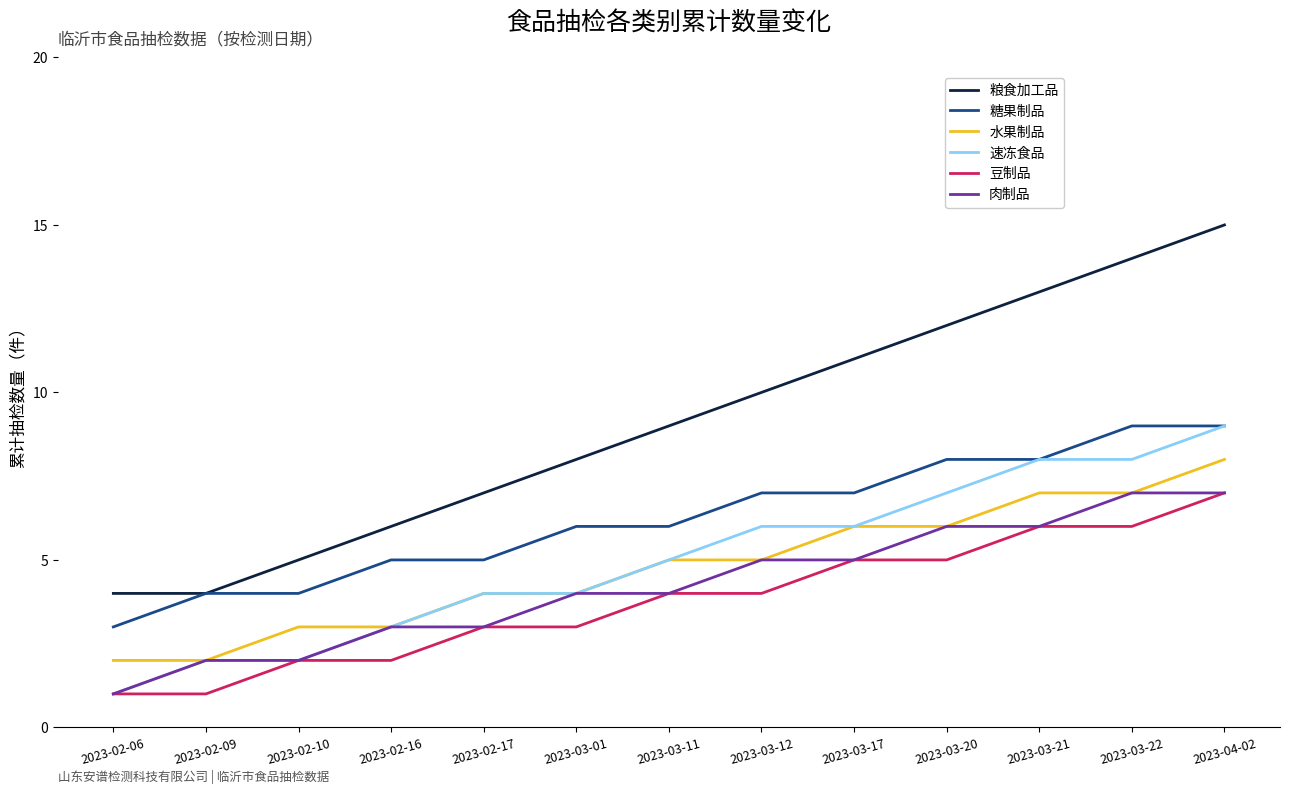

What is the difference between the maximum and minimum values in the 速冻食品 series?

8